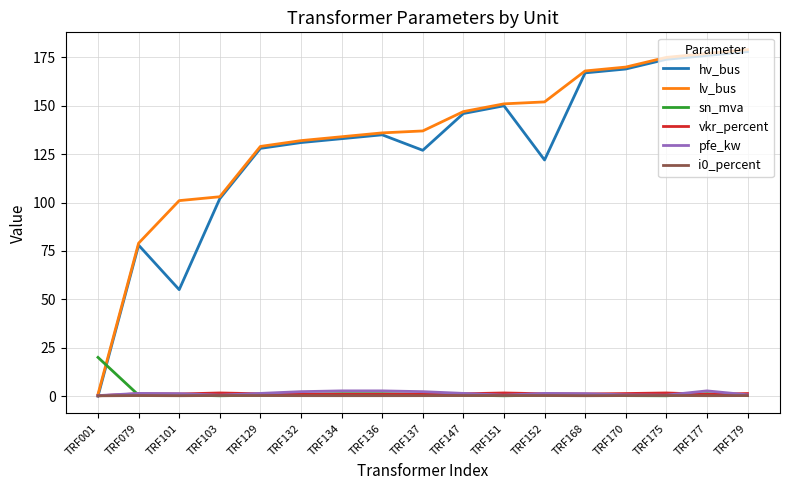

What is the difference between the pfe_kw values at TRF137 and TRF147?

0.9